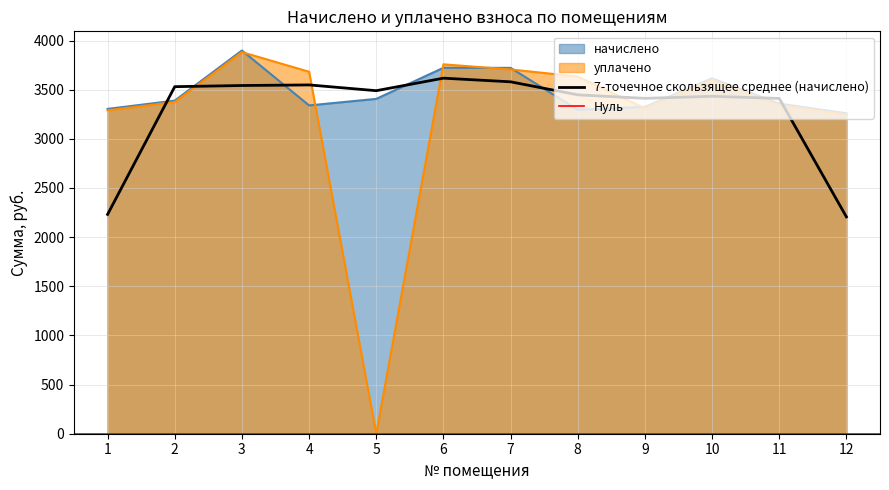

Reading right to left, transcribe all the data shown in this chart.

начислено: 12=3260.1	11=3357.8	10=3615.4	9=3324.9	8=3295.6	7=3721.9	6=3722.8	5=3406.6	4=3340.0	3=3898.7	2=3388.9	1=3304.4
уплачено: 12=3246.1	11=3343.4	10=3599.9	9=3310.7	8=3633.6	7=3706.0	6=3758.0	5=0.0	4=3682.5	3=3882.0	2=3374.4	1=3290.3